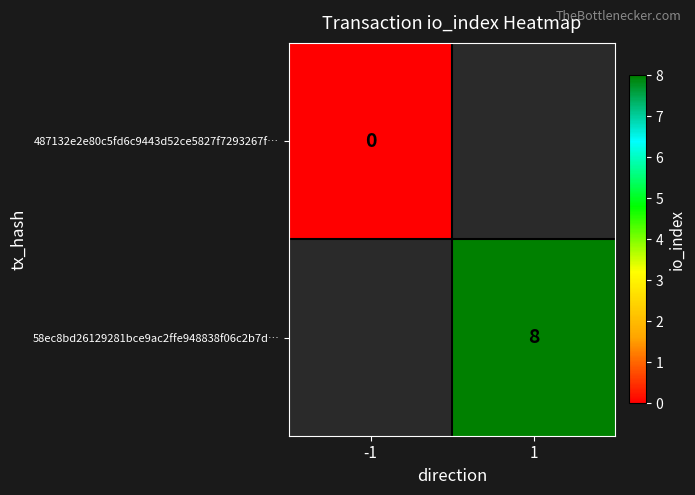

Which series has the largest range (max minus min)?

487132e2e80c5fd6c9443d52ce5827f7293267f…